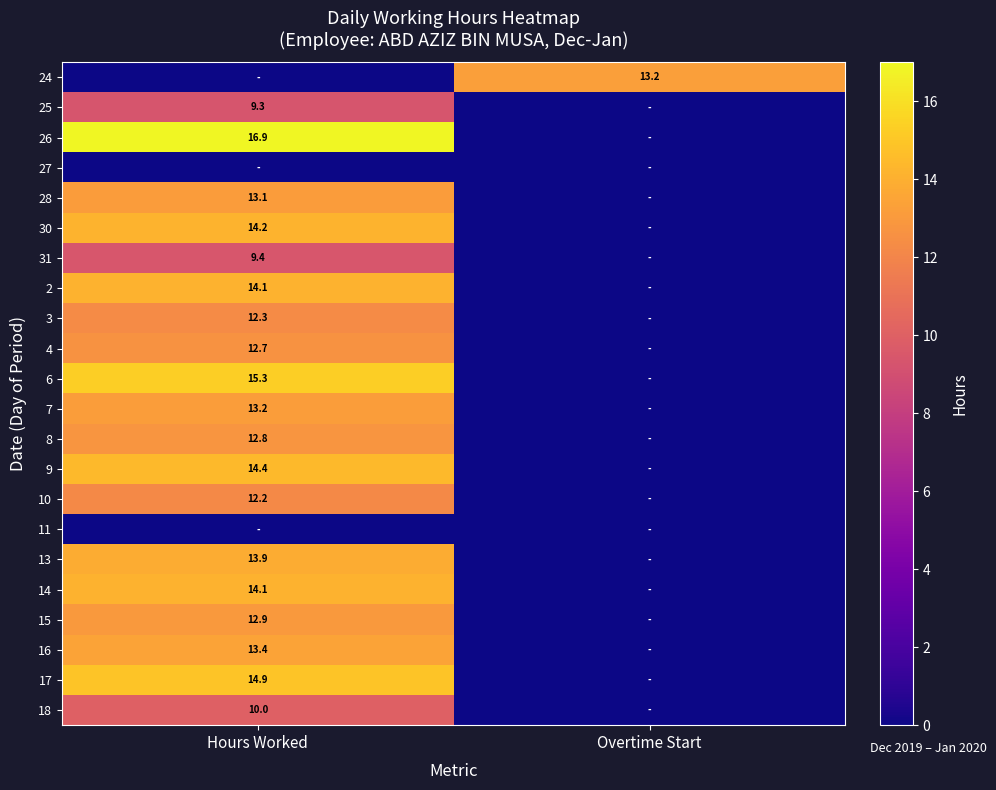

The 10 series shows 12.2 at Hours Worked. True or false?

True